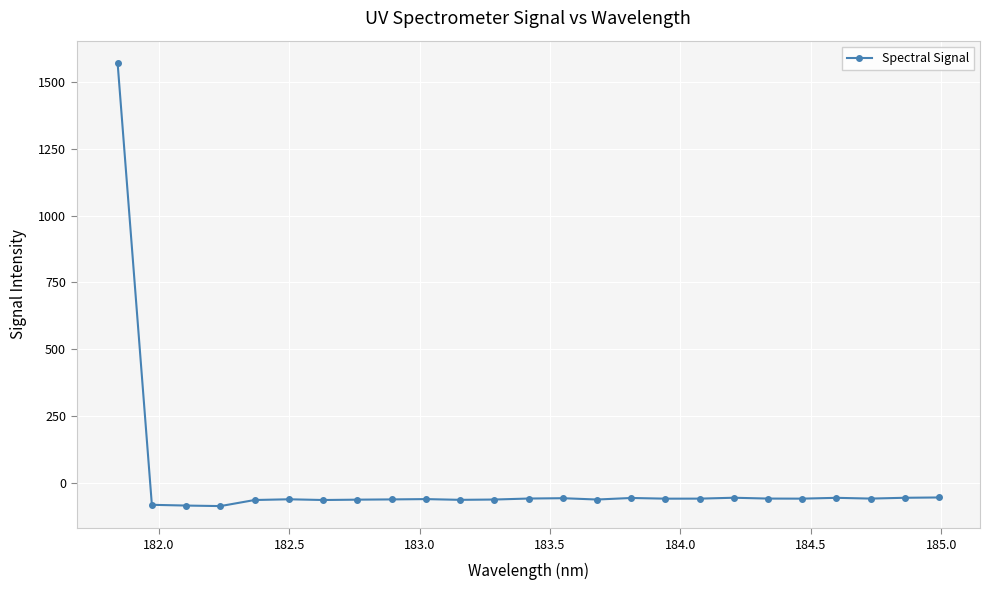

How many distinct data groups are displayed?

1